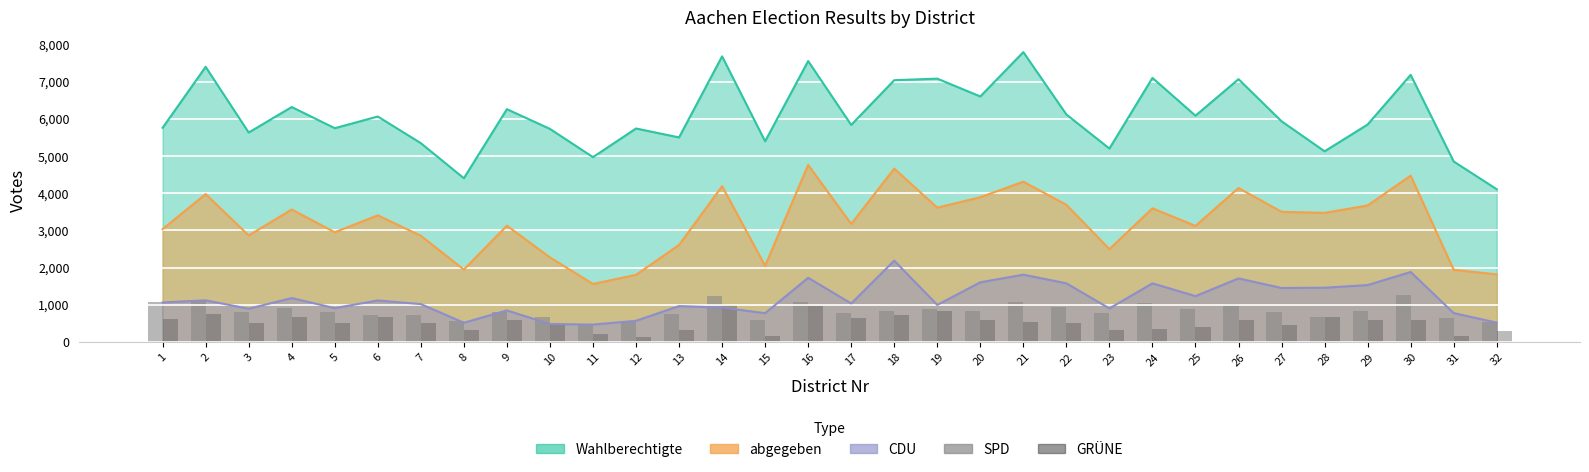

How many groups of bars are there?

32